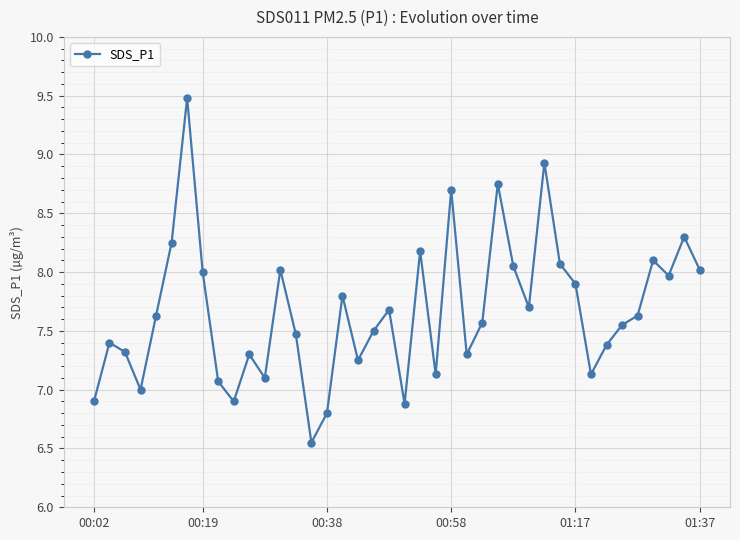

What is the maximum value shown in the chart?

9.5